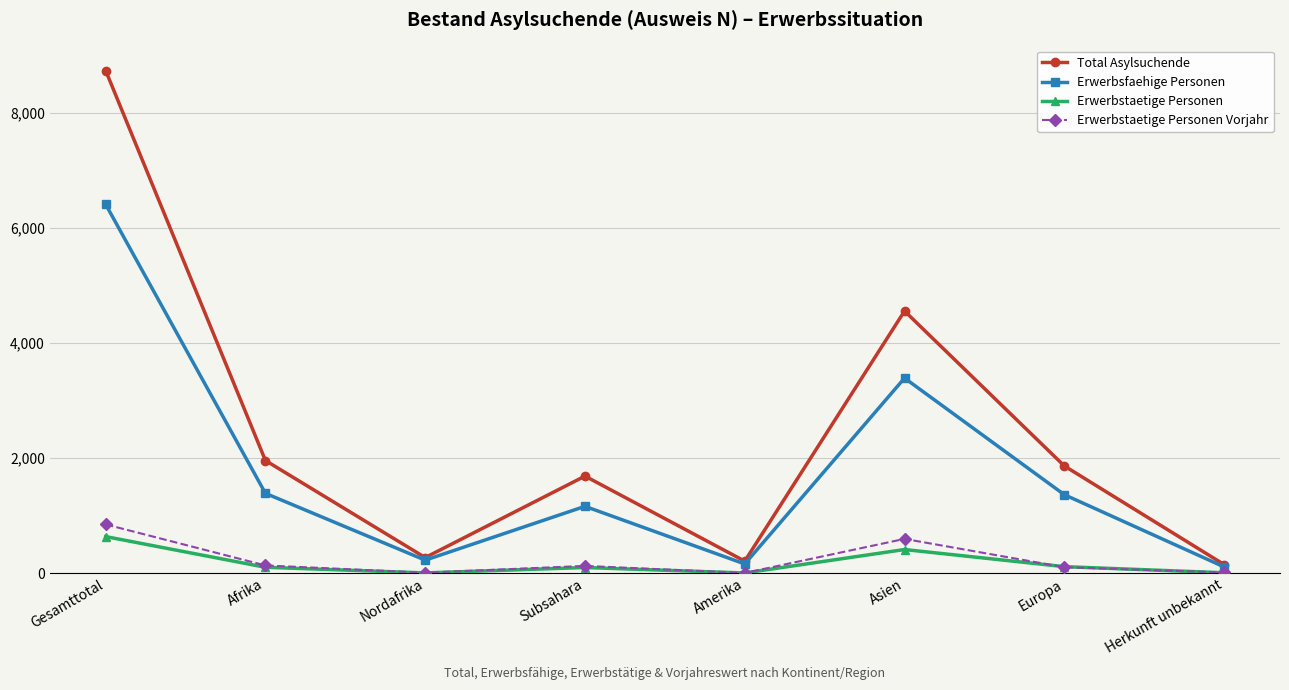

What is the label of the 8th point from the right?

Gesamttotal